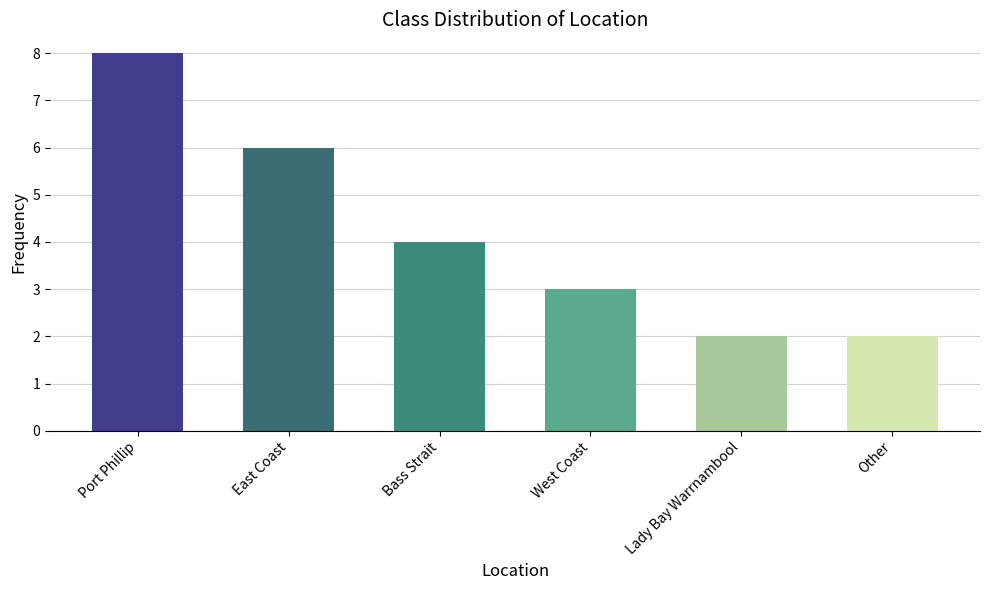

The value at East Coast is 6. True or false?

True